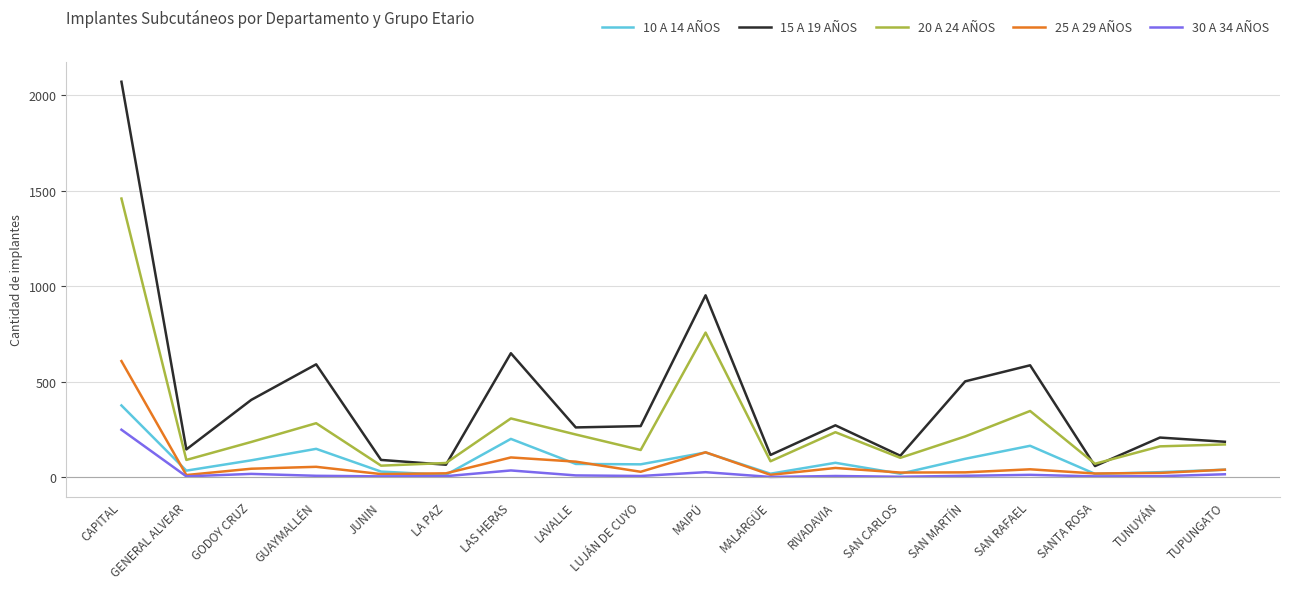

What is the smallest value displayed?

2